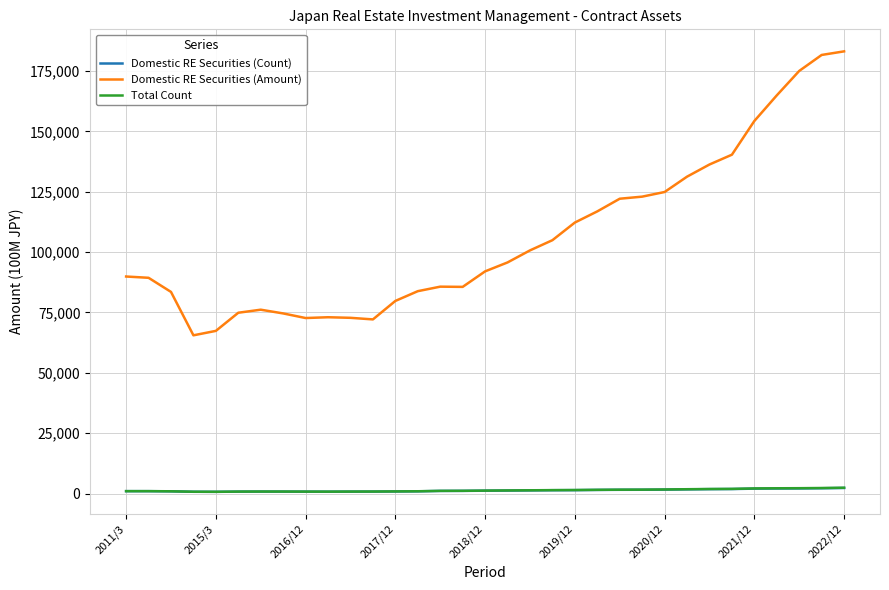

Which series has the largest total across all categories?

Domestic RE Securities (Amount)